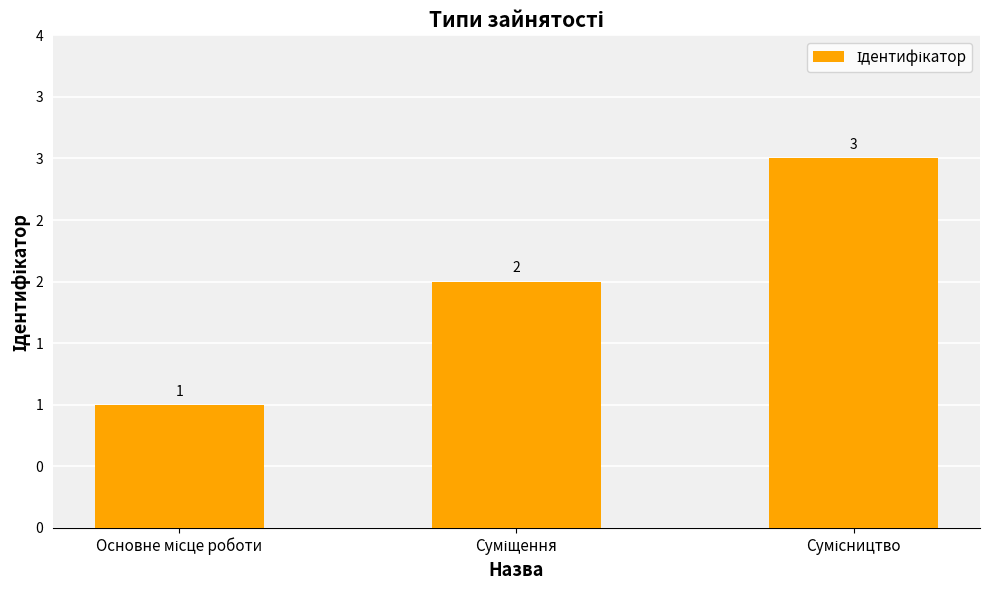

What position from the left is Сумісництво?

3